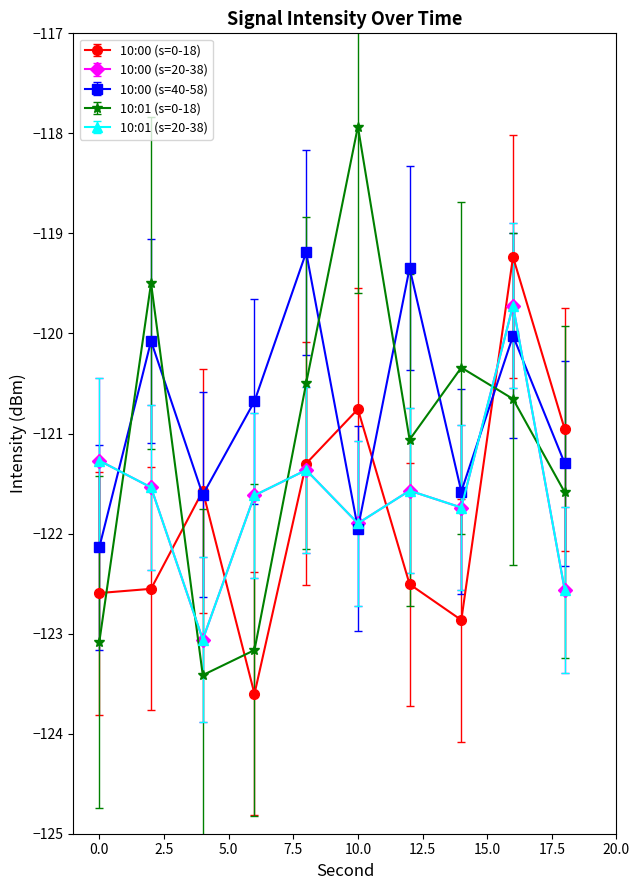

At how many categories does at least one series exceed -121?

8